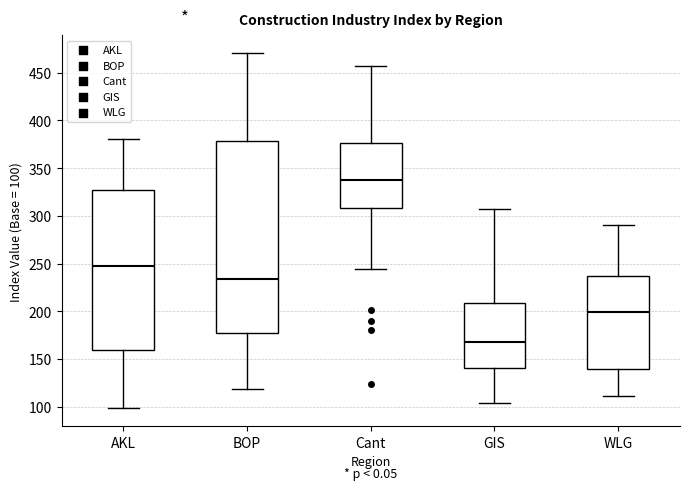

Reading left to right, read every box against the y-axis: the position of its median line, the range the box covers, and the ends of its whiskers. The values are not printed on the chart, so give them approximately, as read against the axis.

AKL: median 245, box 160 to 325, whiskers 100 to 380
BOP: median 235, box 180 to 380, whiskers 120 to 470
Cant: median 335, box 310 to 375, whiskers 245 to 455
GIS: median 170, box 140 to 210, whiskers 105 to 305
WLG: median 200, box 140 to 235, whiskers 110 to 290